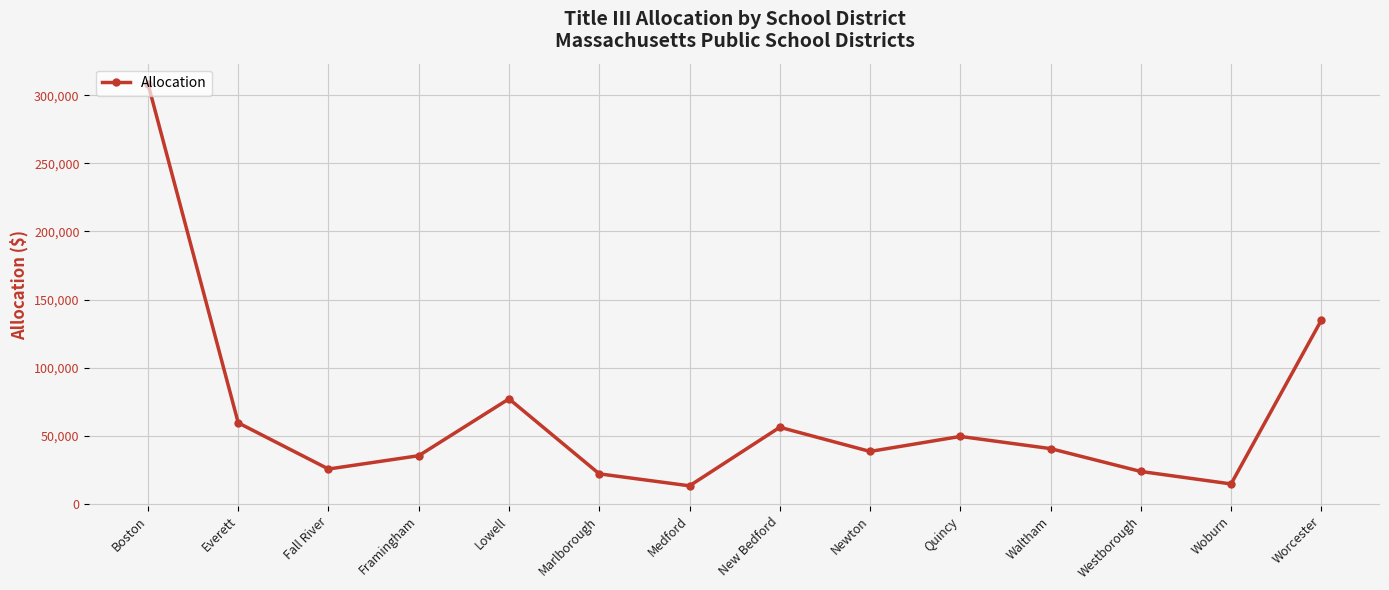

What is the difference between the second highest and minimum values?

121569